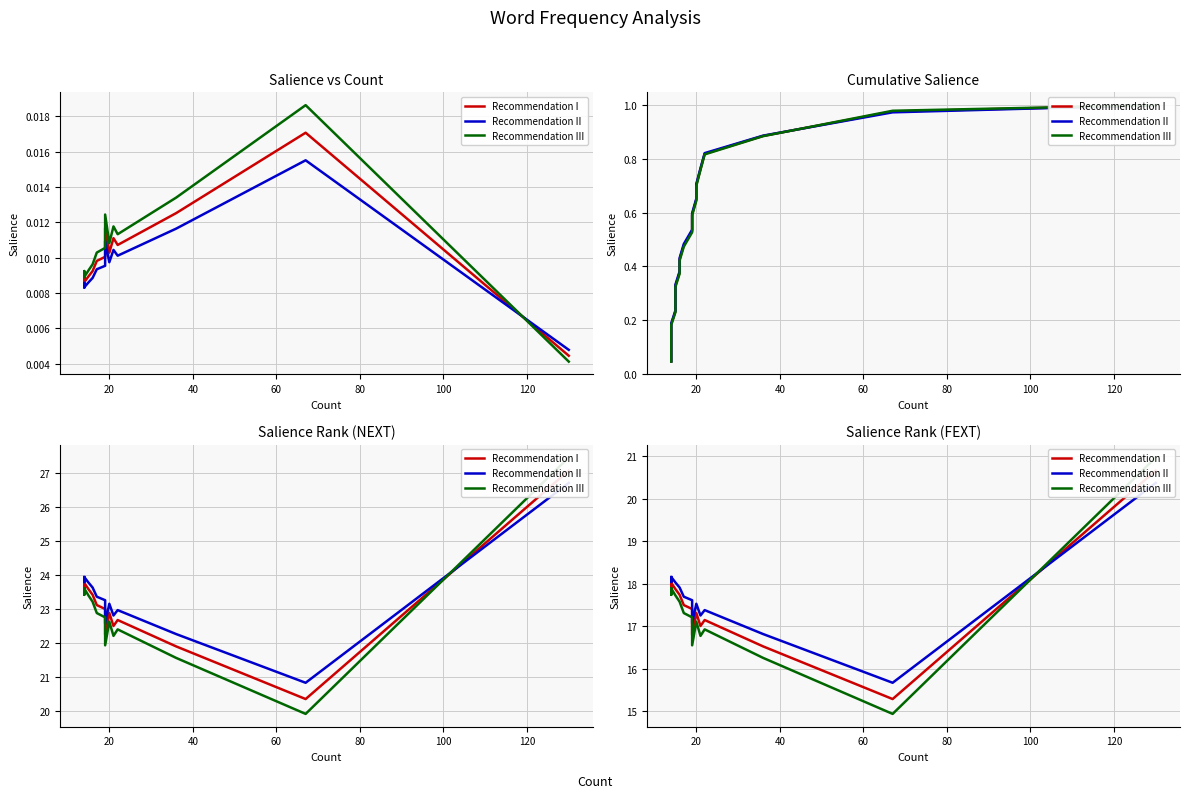

How many data points does each series have?

19